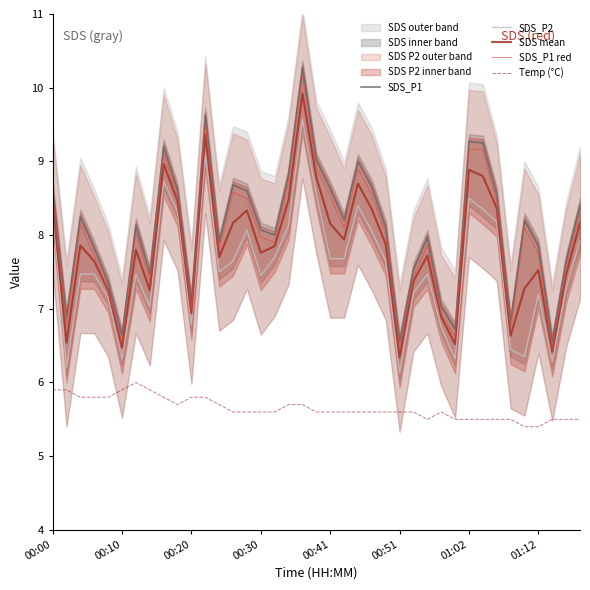

The SDS_P1 series shows 3.3 at 00:20. True or false?

False